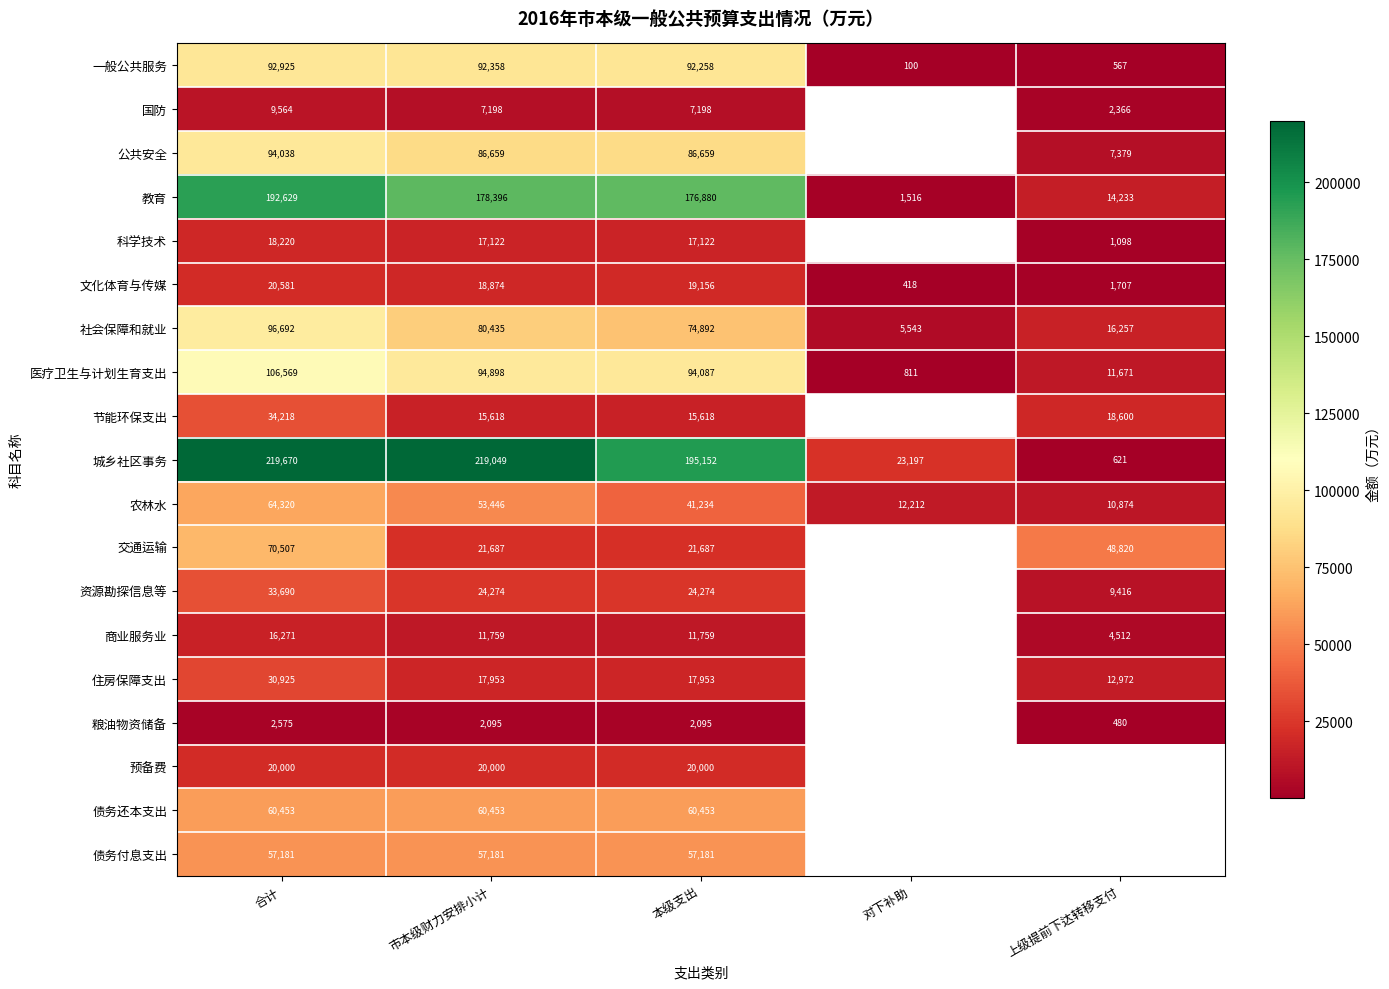

Where does the 社会保障和就业 series first go above 74892?

合计